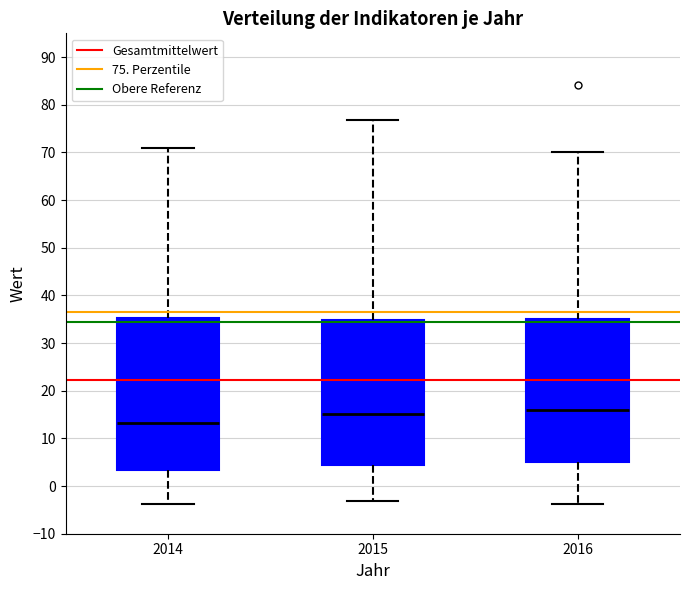

Reading left to right, transcribe this box plot: for each box, give where its median line is, the range the box spans, and where its two whiskers end, as read against the y-axis. The values are not printed on the chart, so give them approximately, as read against the axis.

2014: median 13, box 3 to 35, whiskers -4 to 71
2015: median 15, box 4 to 35, whiskers -3 to 77
2016: median 16, box 5 to 35, whiskers -4 to 70